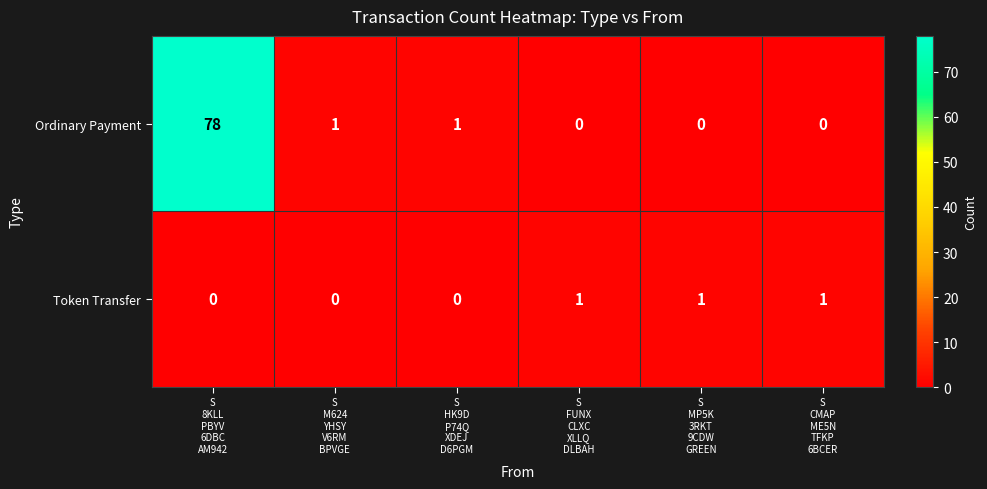

Reading left to right, extract all data points from this chart.

Ordinary Payment: 78	1	1	0	0	0
Token Transfer: 0	0	0	1	1	1